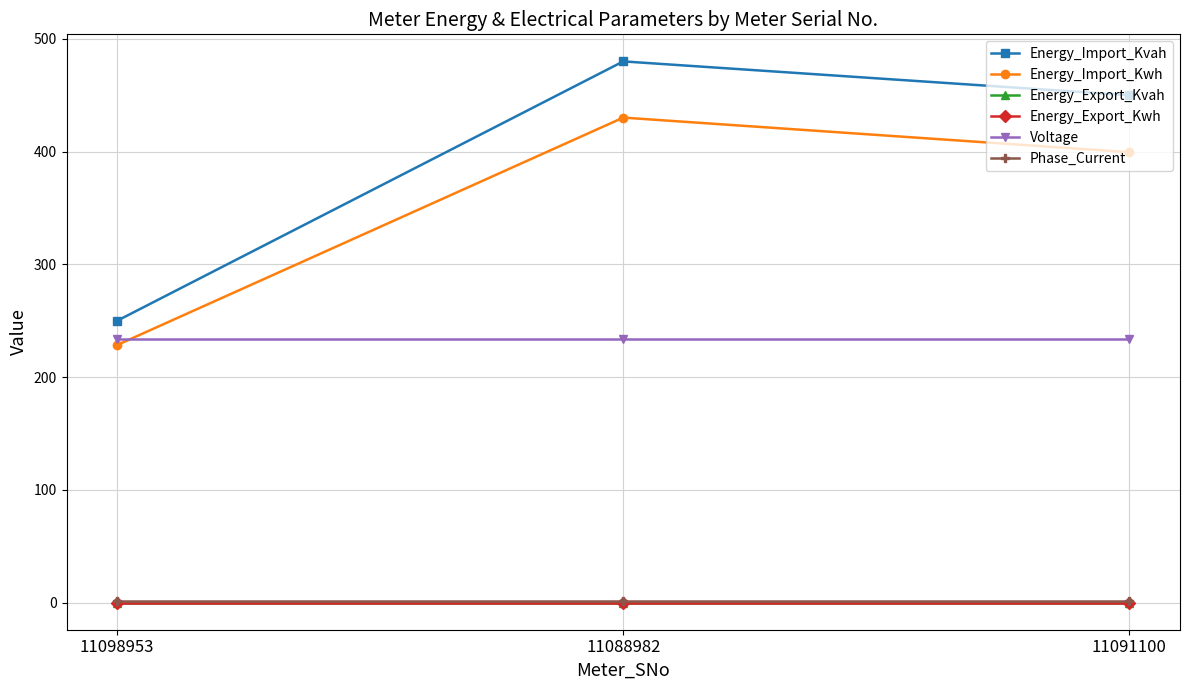

Does the chart have visible grid lines?

Yes